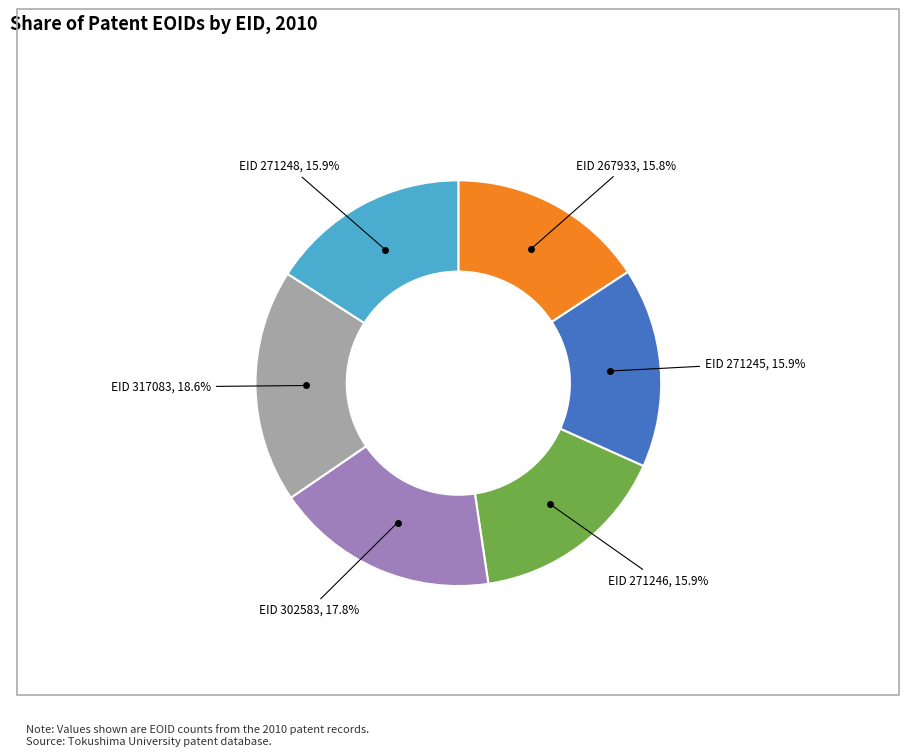

Is there any slice that represents more than half of the pie?

No